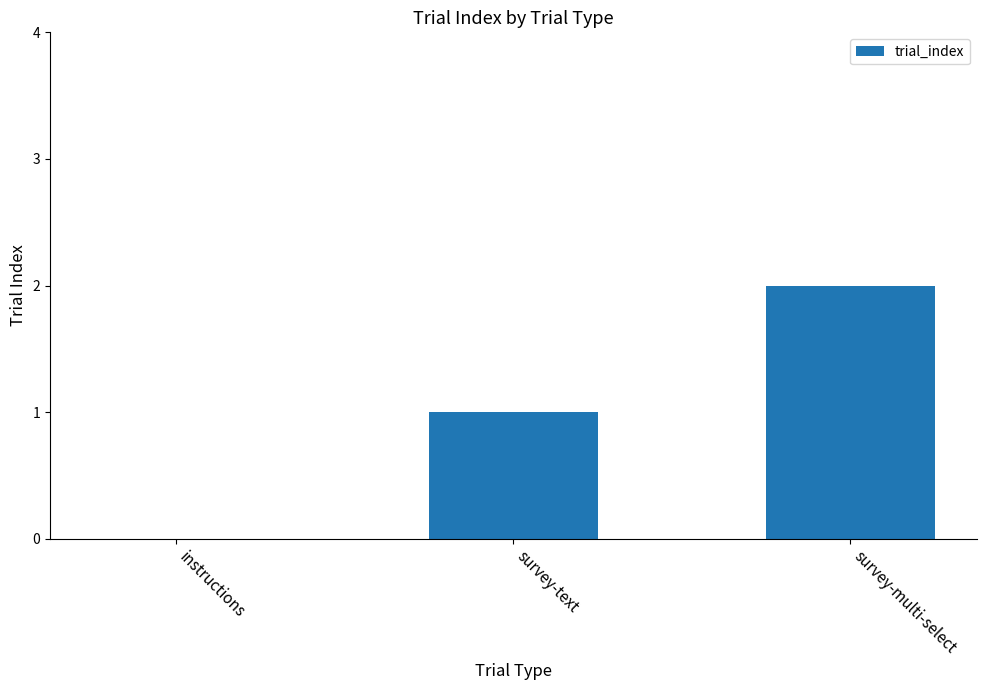

Count the number of categories in the chart.

3